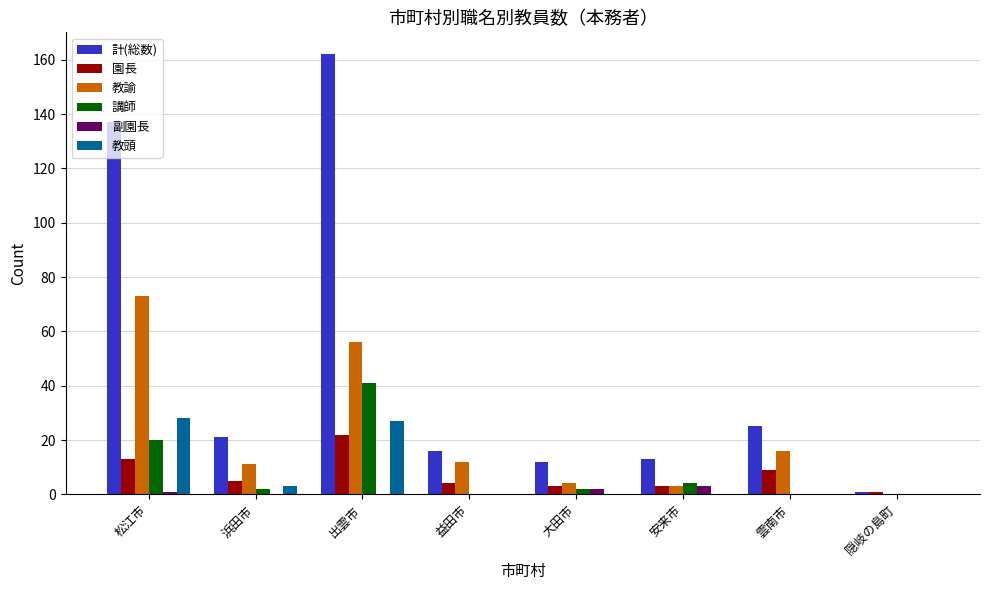

Which series changed the most between 出雲市 and 益田市?

計(総数)